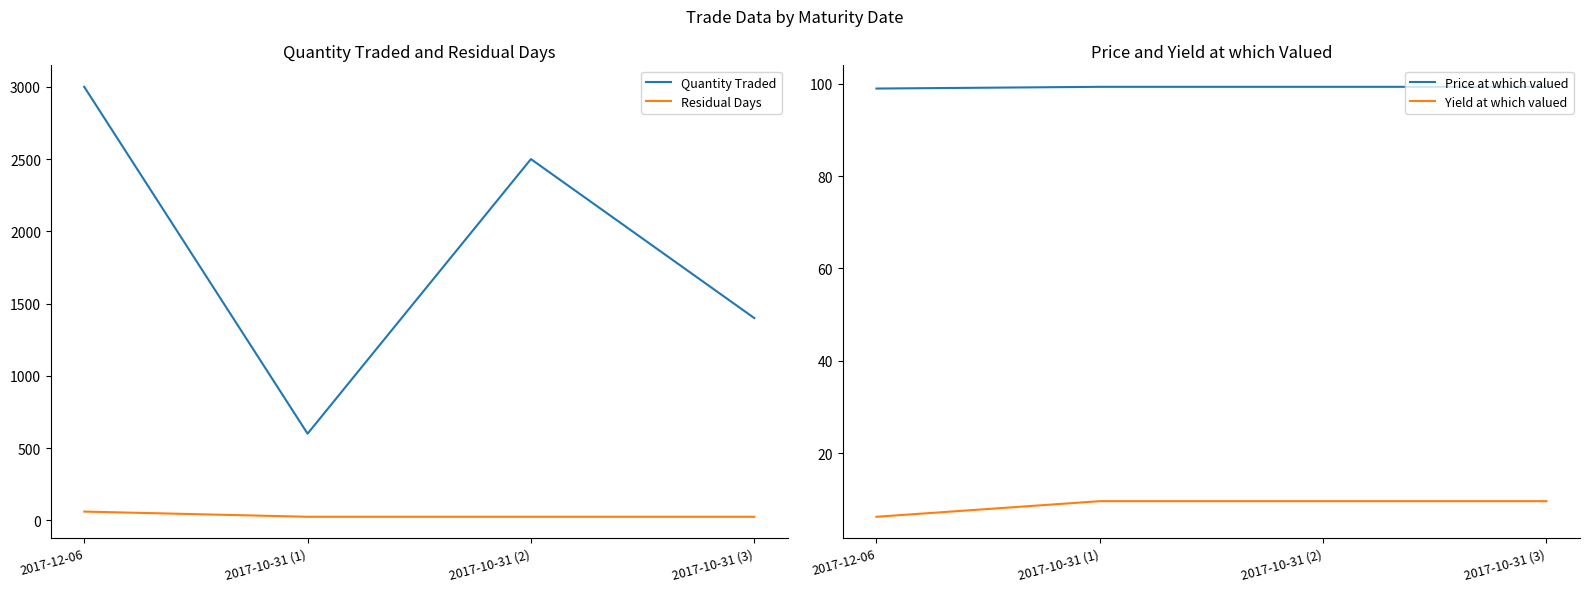

What is the sum of all Quantity Traded values?

7500